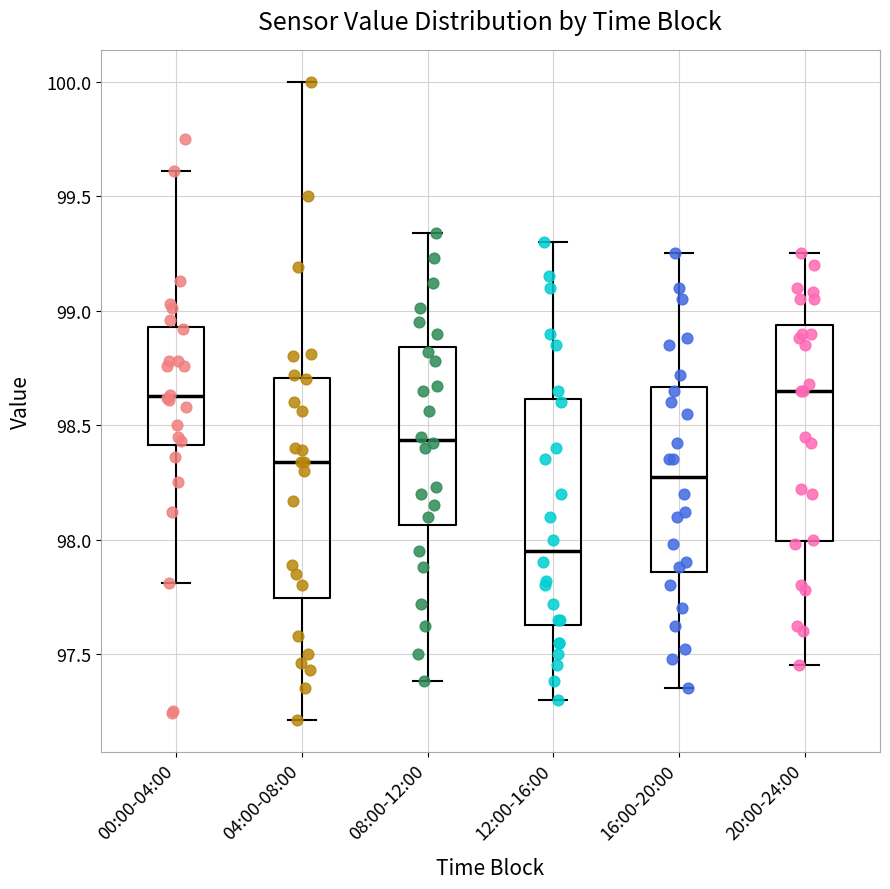

Which box has the lowest median line?

12:00-16:00